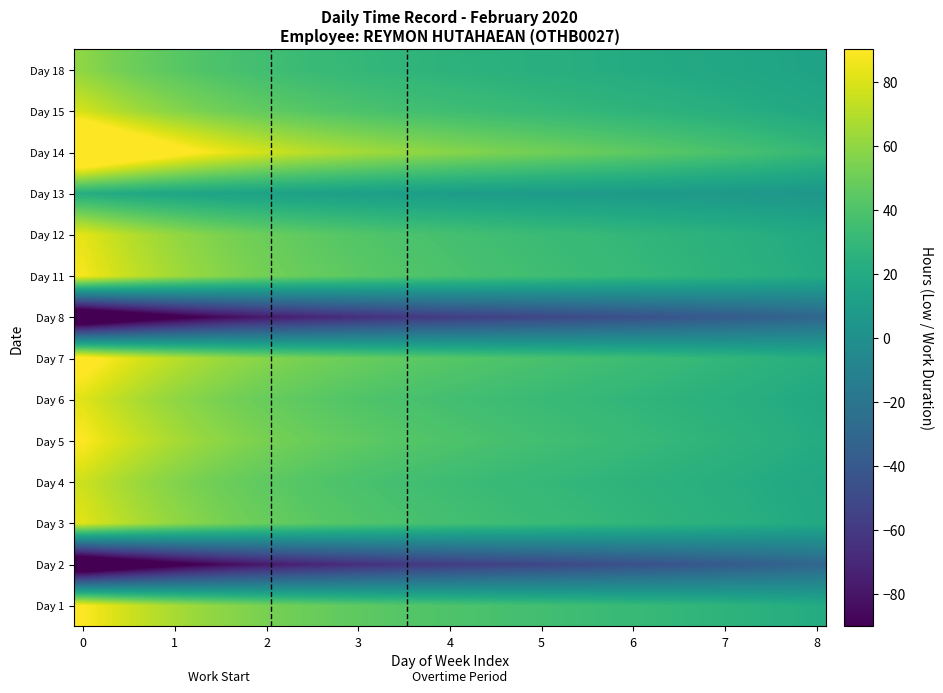

Count the number of categories in the chart.

40